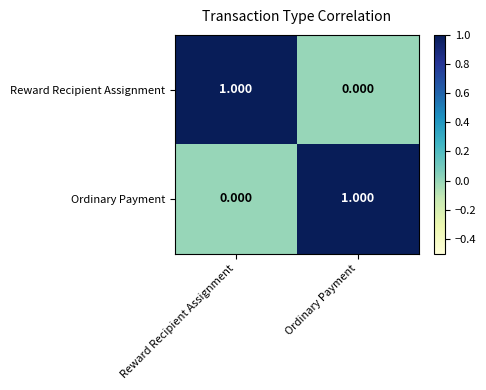

At how many categories does at least one series exceed 0?

2